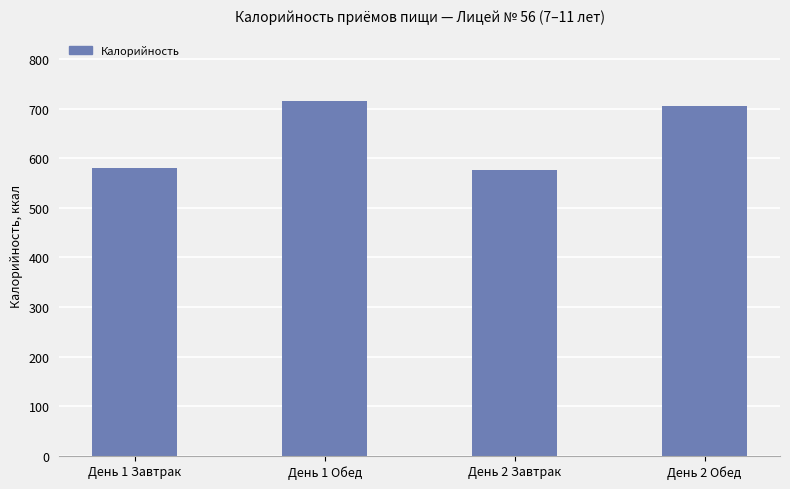

Which has a higher value, День 1 Обед or День 2 Завтрак?

День 1 Обед